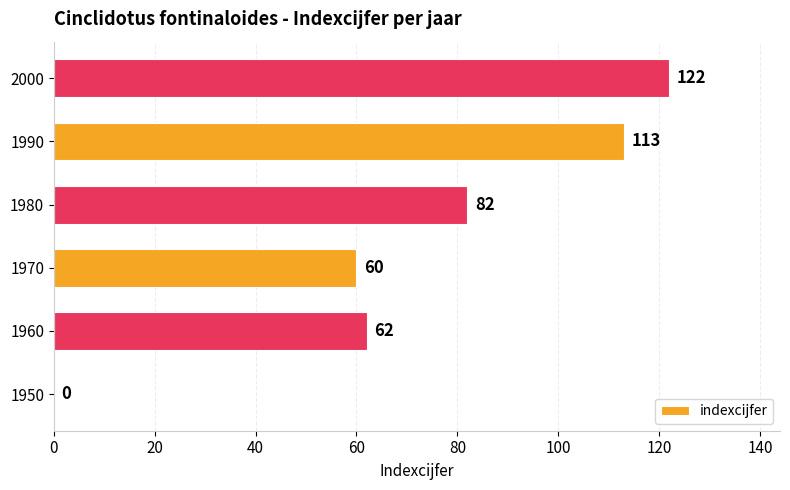

Reading bottom to top, what are all the values shown in this chart?

1950=0	1960=62	1970=60	1980=82	1990=113	2000=122